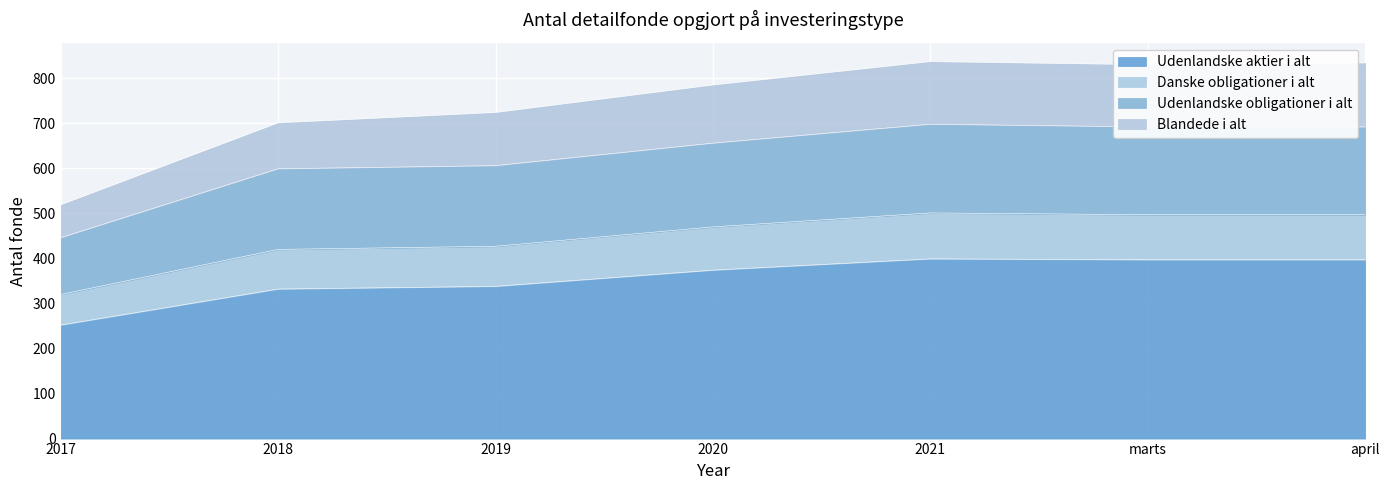

True or false: Udenlandske aktier i alt and Danske obligationer i alt intersect in this chart.

False